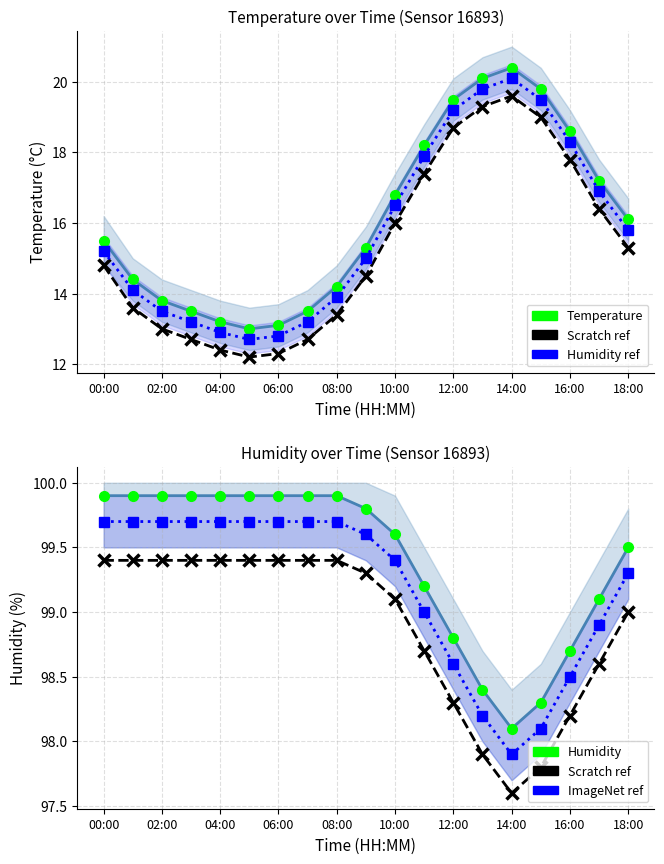

What is the greatest value displayed?

99.9